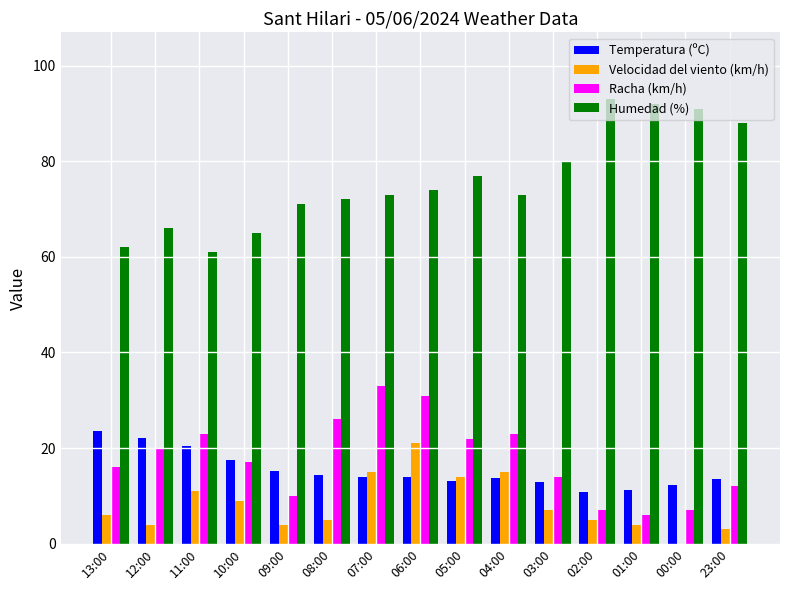

How many data points does each series have?

15